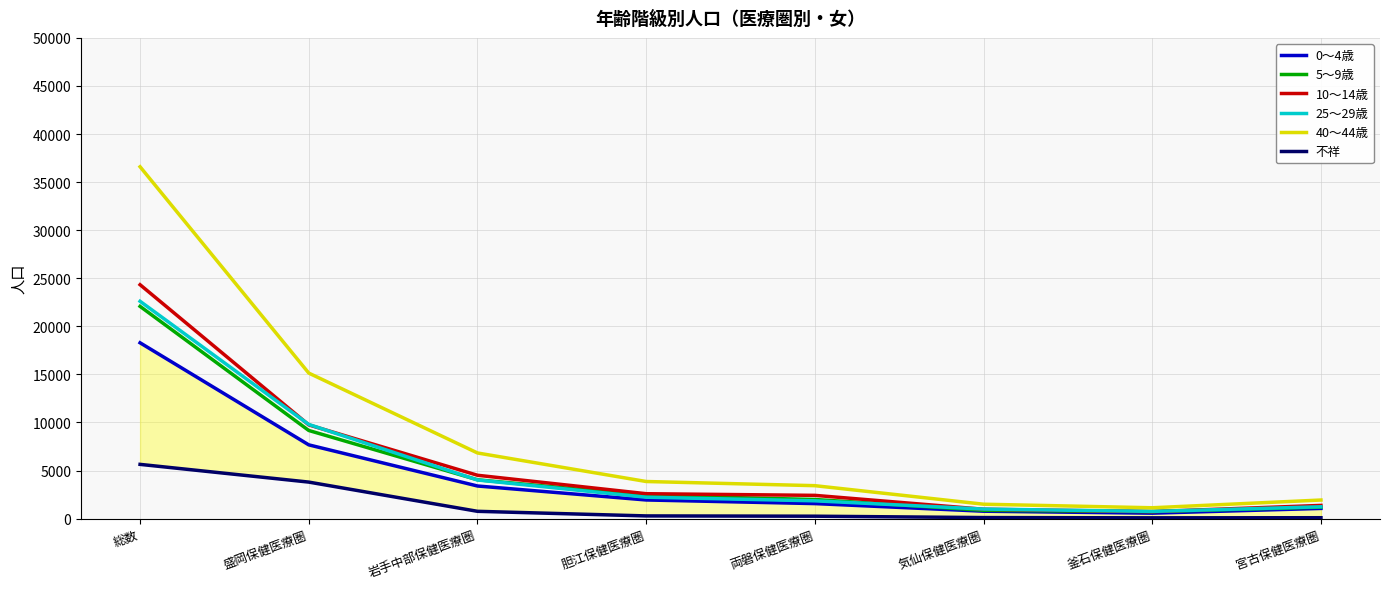

True or false: 0～4歳 and 不祥 intersect in this chart.

False